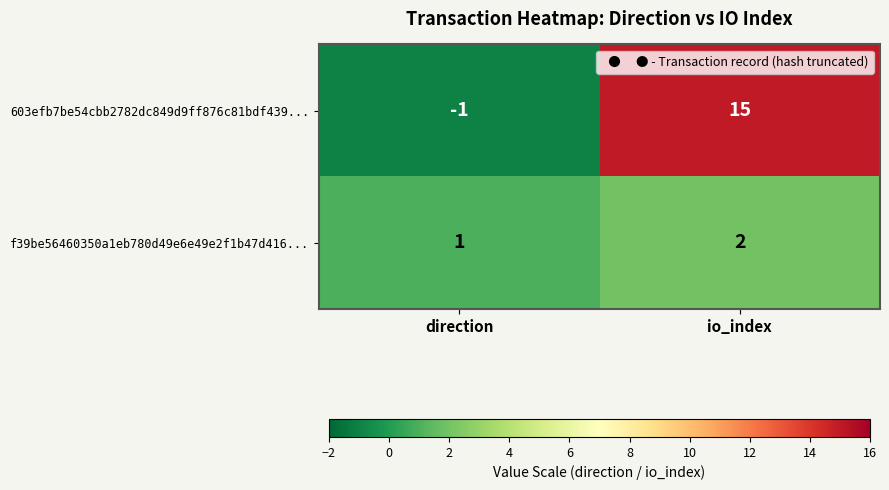

How many distinct data groups are displayed?

2